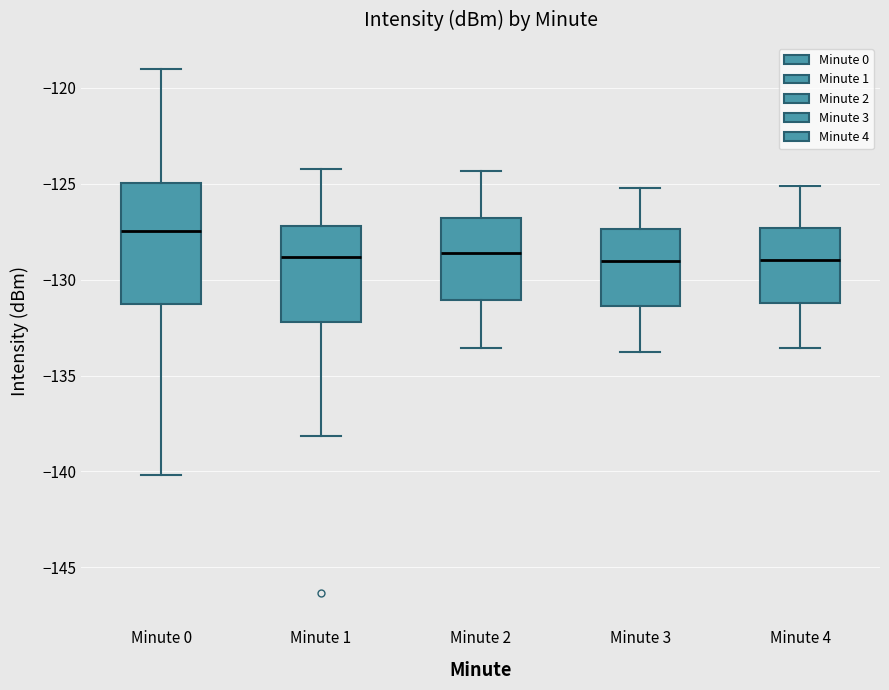

Reading left to right, transcribe this box plot: for each box, give where its median line is, the range the box spans, and where its two whiskers end, as read against the y-axis. The values are not printed on the chart, so give them approximately, as read against the axis.

Minute 0: median -127.5, box -131.5 to -125.0, whiskers -140.0 to -119.0
Minute 1: median -129.0, box -132.0 to -127.0, whiskers -138.0 to -124.0
Minute 2: median -128.5, box -131.0 to -127.0, whiskers -133.5 to -124.5
Minute 3: median -129.0, box -131.5 to -127.5, whiskers -134.0 to -125.0
Minute 4: median -129.0, box -131.0 to -127.5, whiskers -133.5 to -125.0